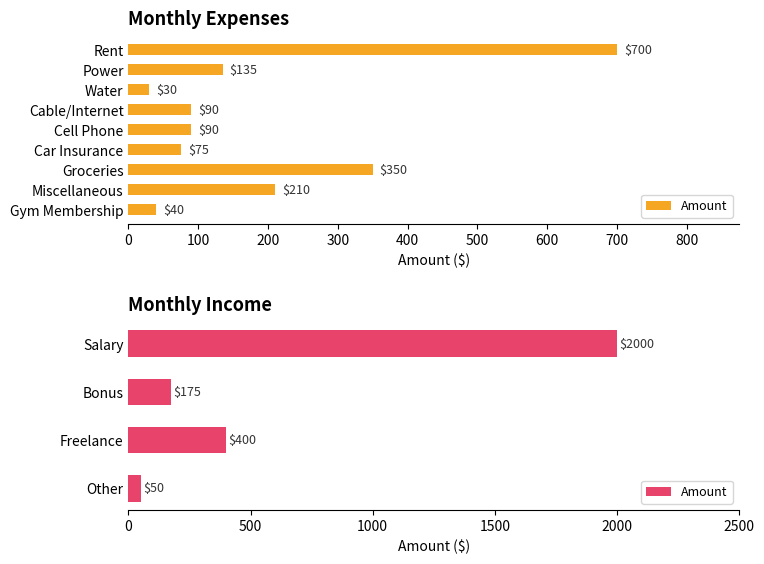

Is it true that the value at Other is 50?

True